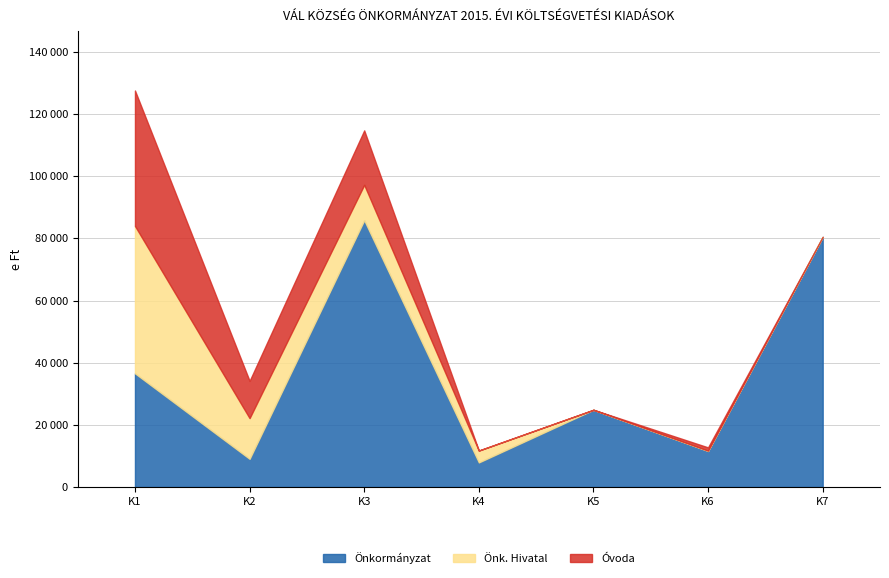

After their last crossing, which series has the higher values: Önk. Hivatal or Önkormányzat?

Önkormányzat